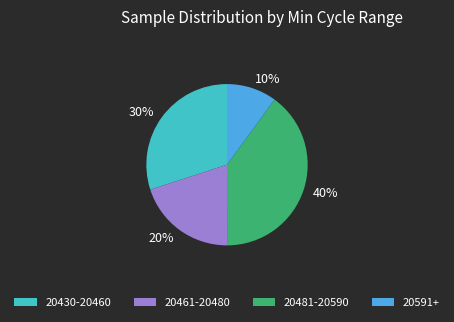

What is the largest slice in the pie chart?

20481-20590